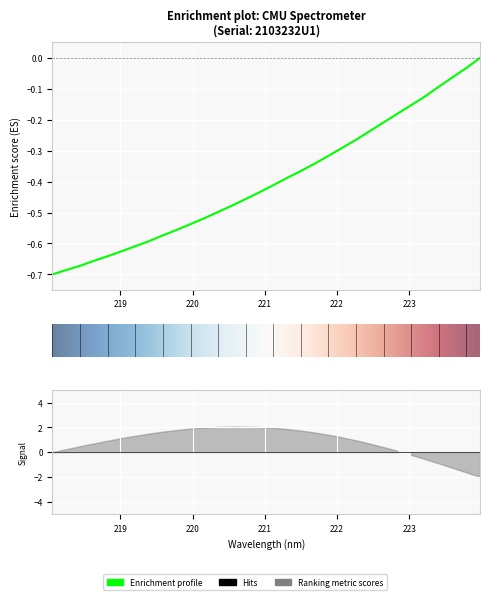

Which has a higher value, 218.0596 or 218.2508?

218.2508